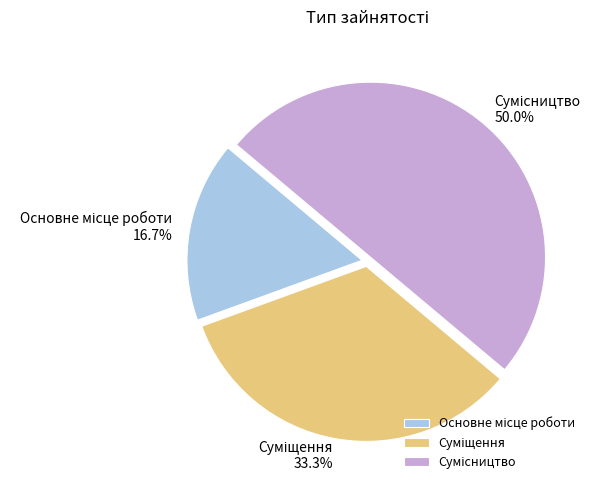

How many segments does this pie chart have?

3